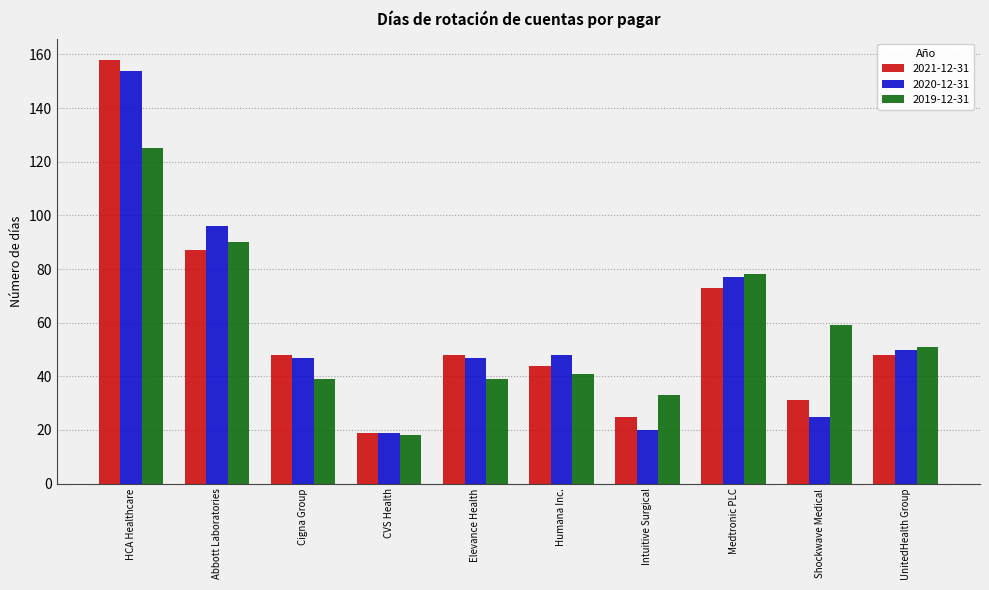

What is the total value across all series at Humana Inc.?

133